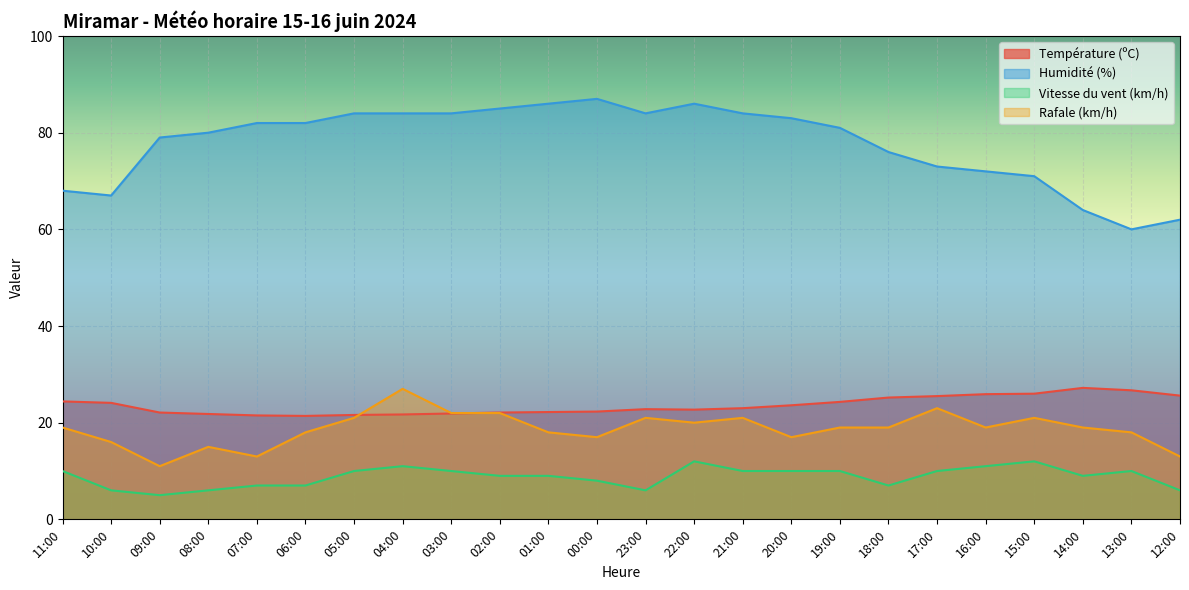

Which series has the largest range (max minus min)?

Humidité (%)